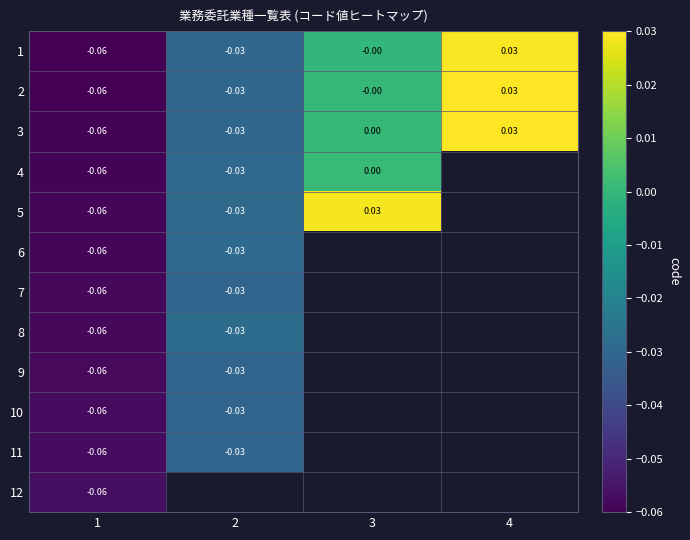

How many series are shown in this chart?

12